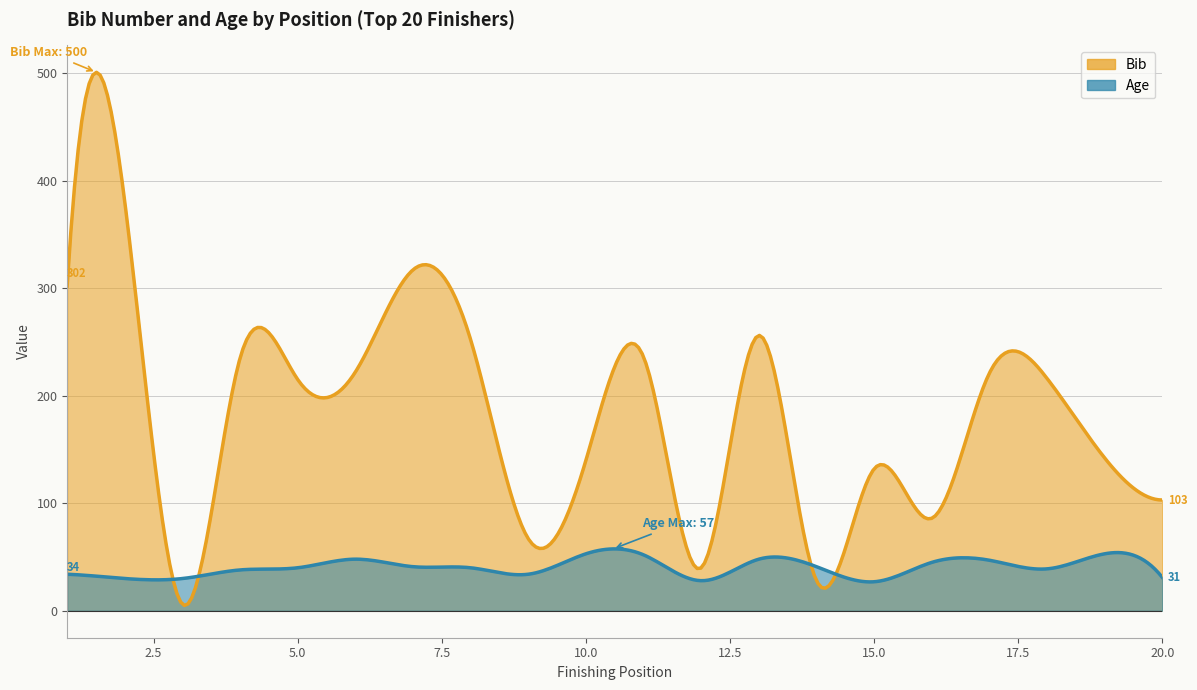

The value of Bib at 19 is 44. True or false?

False